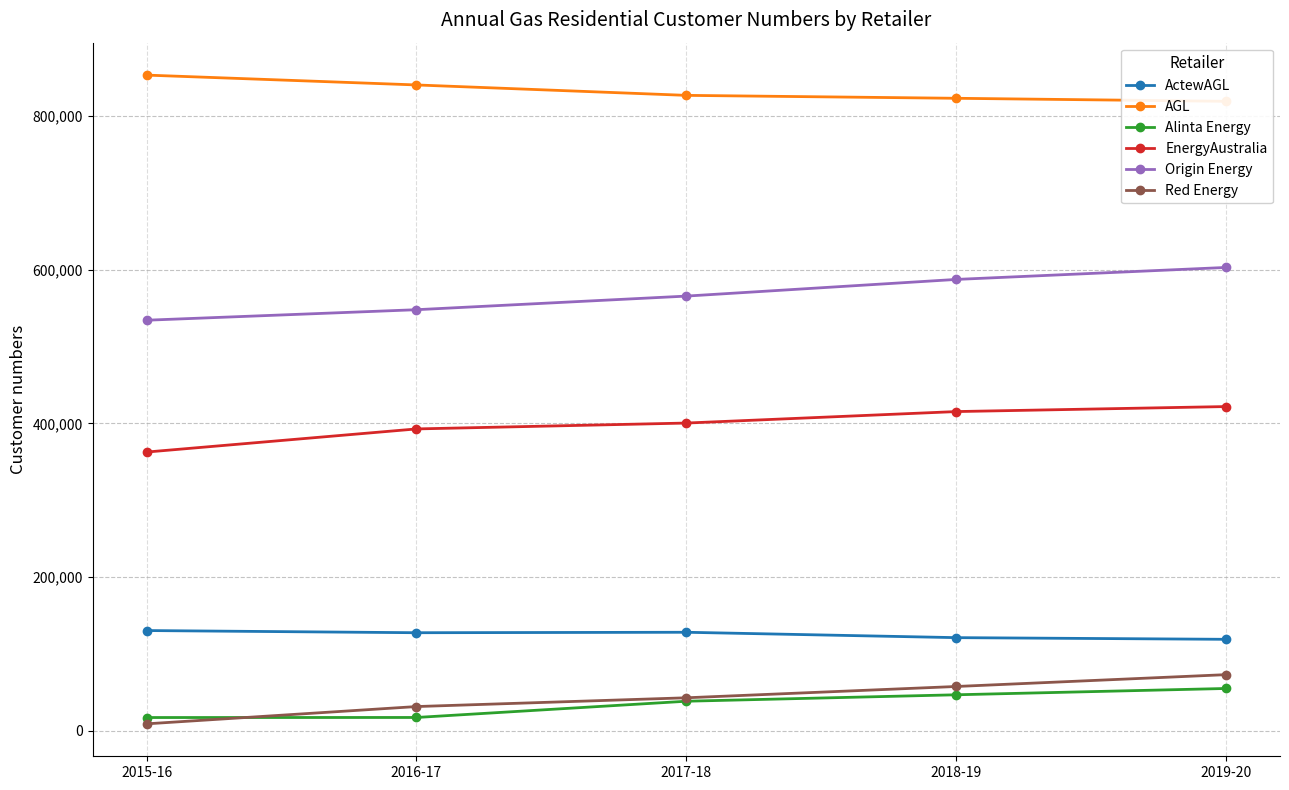

Count the number of categories in the chart.

5